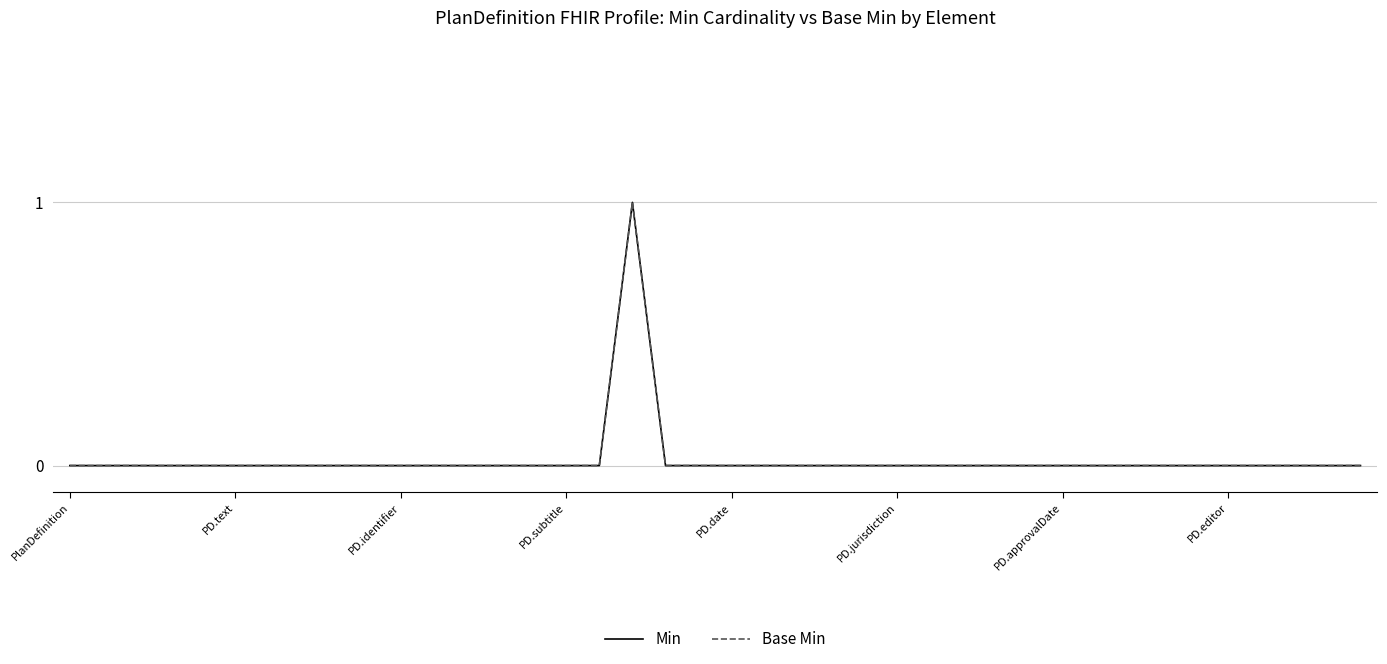

What is the label of the 2nd point from the left?

PD.text